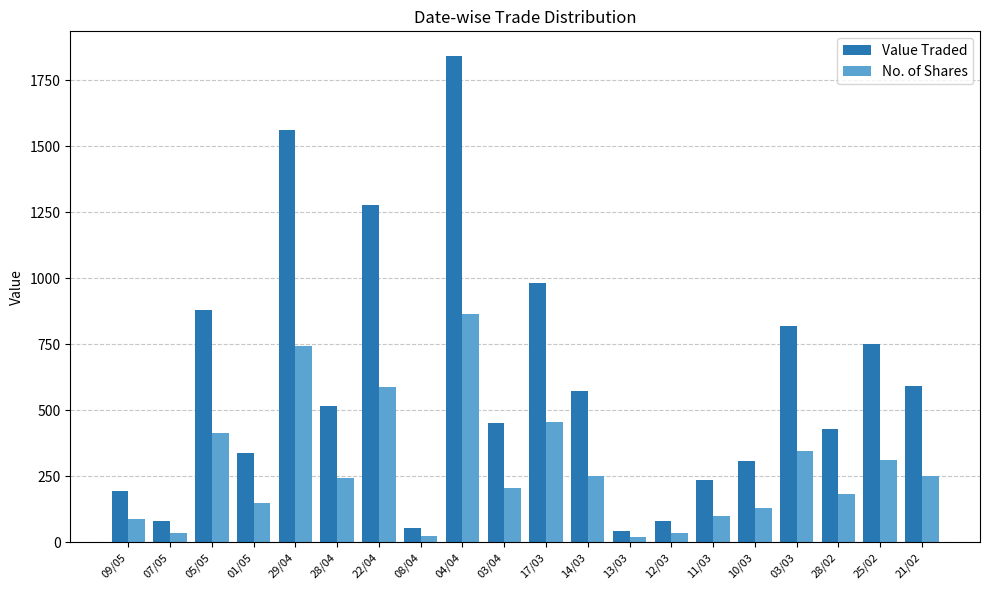

Which series has the largest total across all categories?

Value Traded